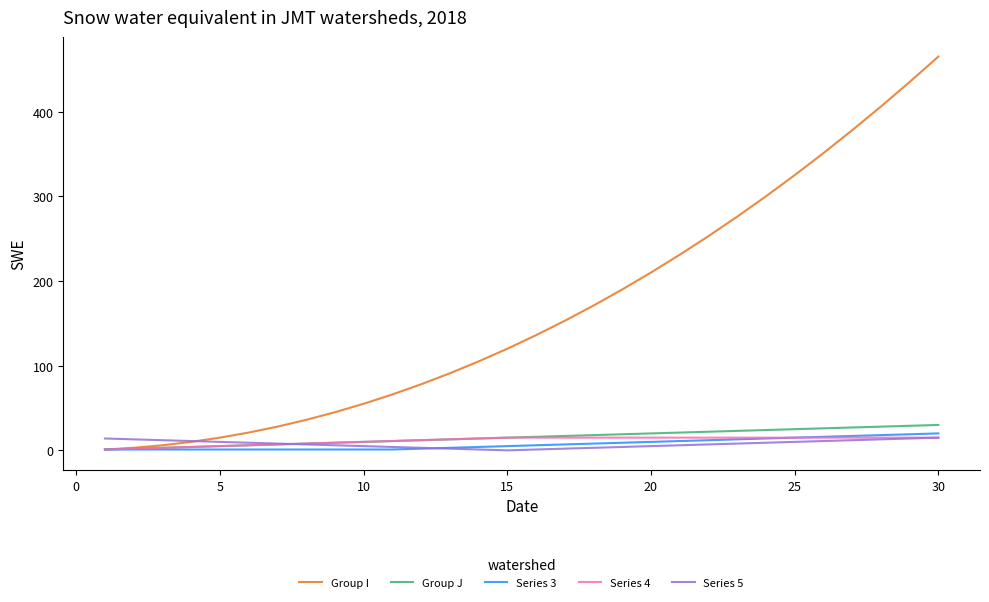

Which series has the largest total across all categories?

Group I